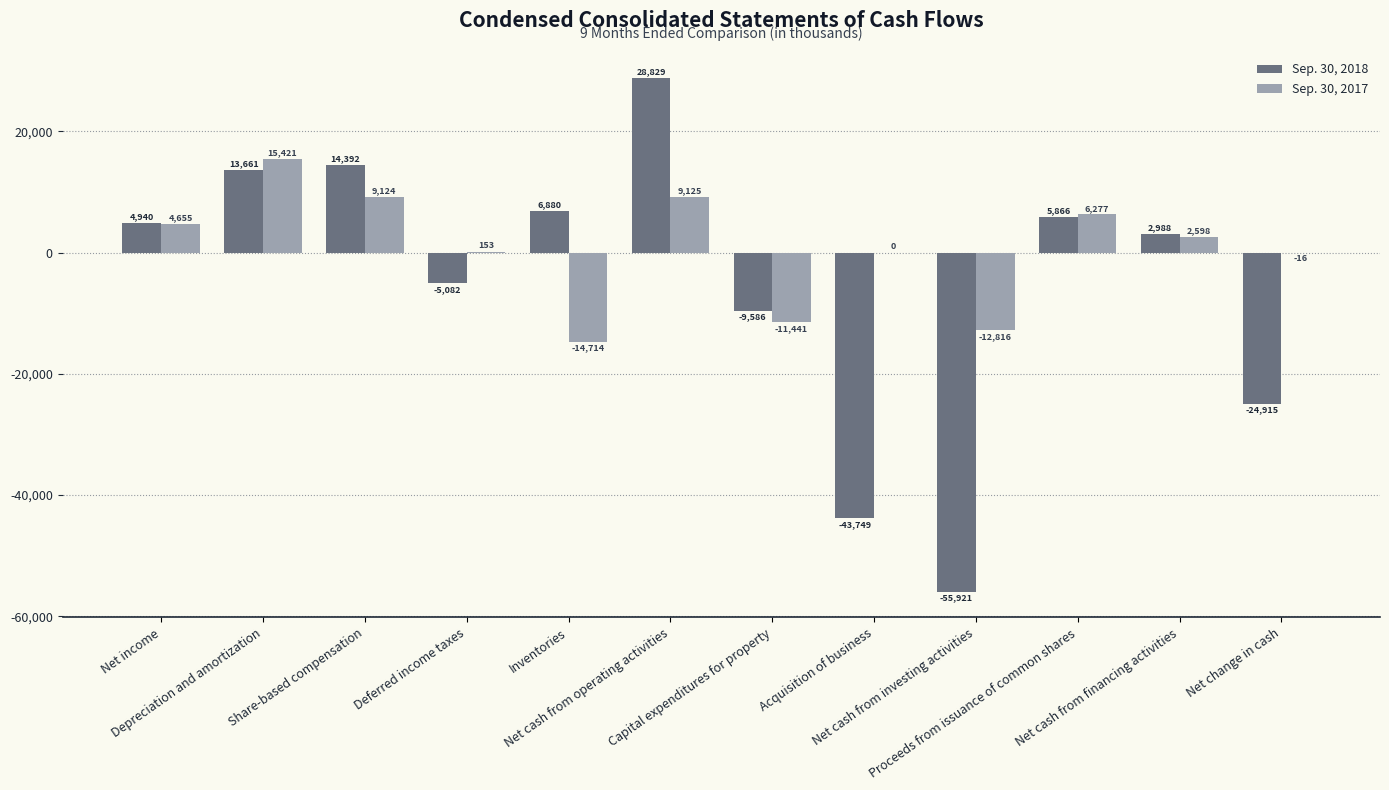

Reading left to right, transcribe all the data shown in this chart.

Sep. 30, 2018: 4940	13661	14392	-5082	6880	28829	-9586	-43749	-55921	5866	2988	-24915
Sep. 30, 2017: 4655	15421	9124	153	-14714	9125	-11441	0	-12816	6277	2598	-16